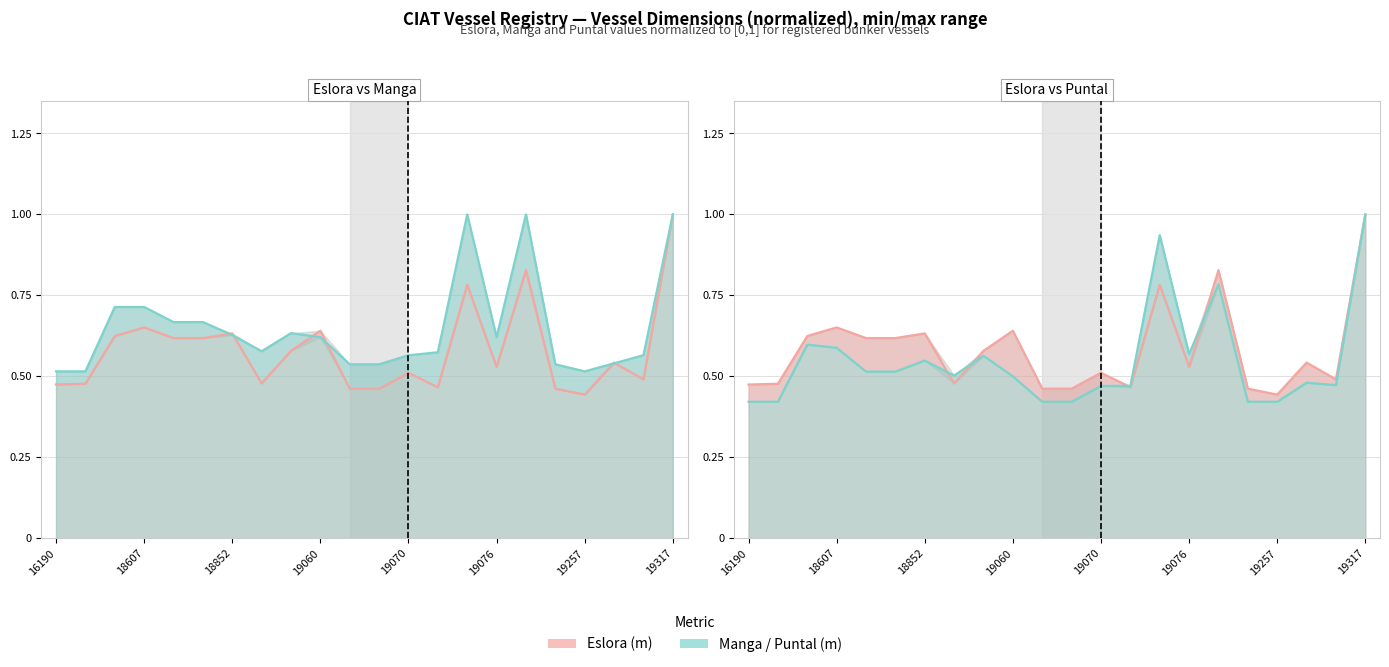

Reading left to right, transcribe all the data shown in this chart.

Eslora (m): 0.5	0.5	0.6	0.7	0.6	0.6	0.6	0.5	0.6	0.6	0.5	0.5	0.5	0.5	0.8	0.5	0.8	0.5	0.4	0.5	0.5	1.0
Manga (m): 0.5	0.5	0.7	0.7	0.7	0.7	0.6	0.6	0.6	0.6	0.5	0.5	0.6	0.6	1.0	0.6	1.0	0.5	0.5	0.5	0.6	1.0
Puntal (m): 0.4	0.4	0.6	0.6	0.5	0.5	0.5	0.5	0.6	0.5	0.4	0.4	0.5	0.5	0.9	0.6	0.8	0.4	0.4	0.5	0.5	1.0